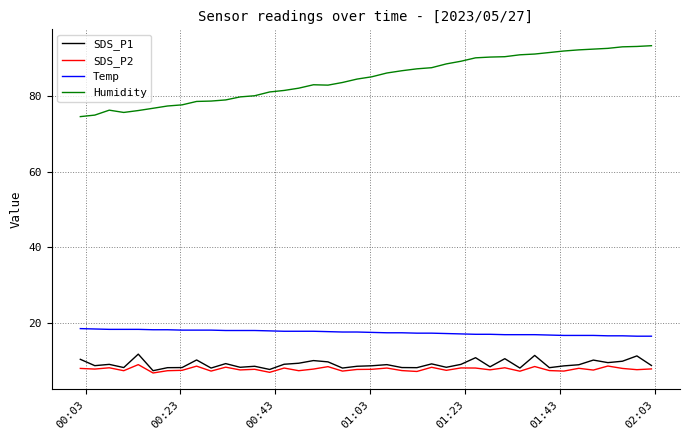

True or false: Humidity and Temp cross at least once.

False